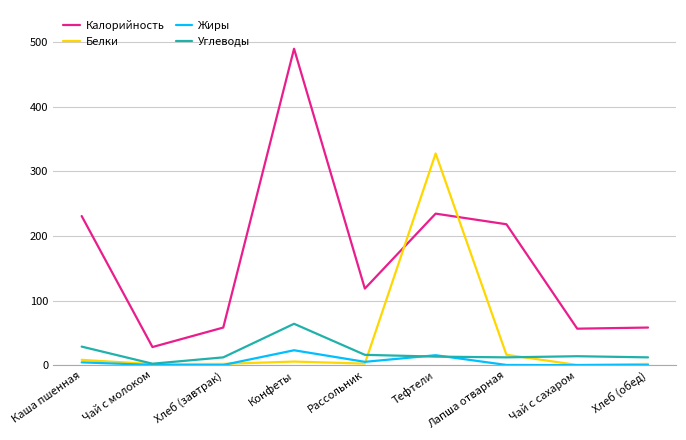

List the series in order of their peak value, lowest first.

Жиры, Углеводы, Белки, Калорийность